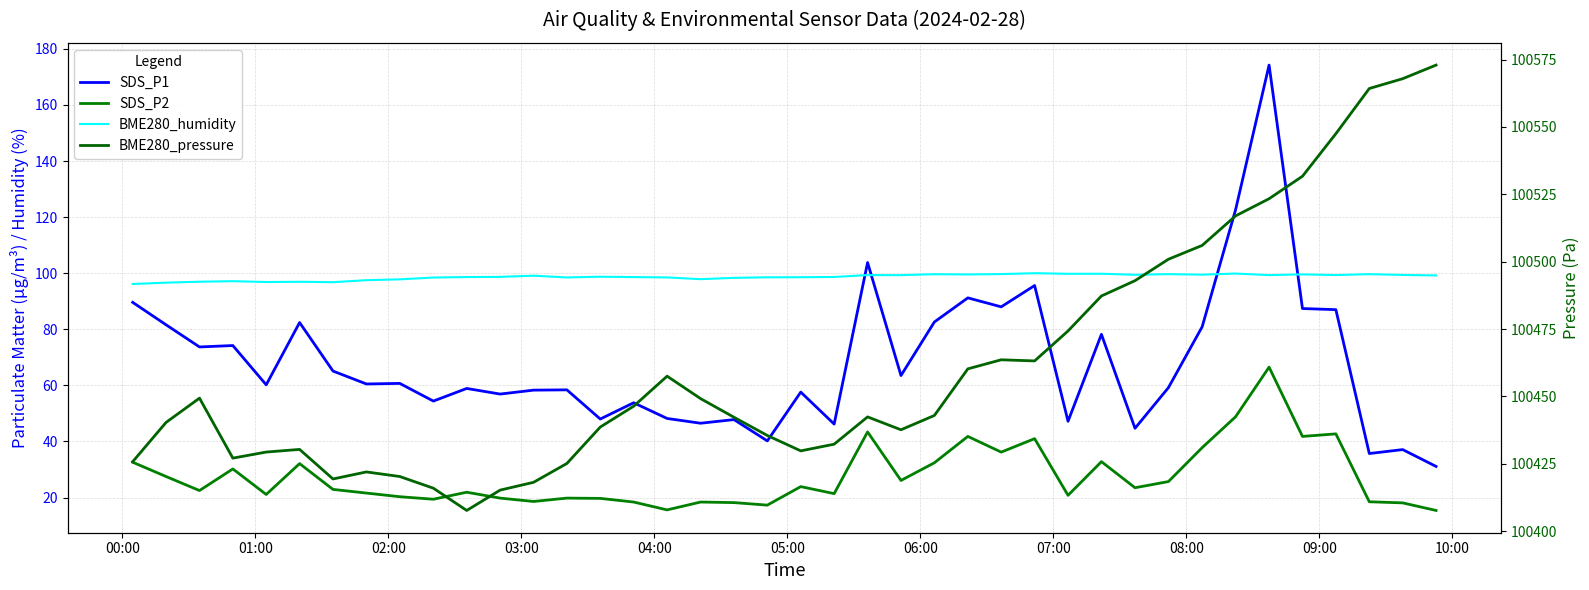

Rank the series by their maximum value, from lowest to highest.

SDS_P2, BME280_humidity, SDS_P1, BME280_pressure